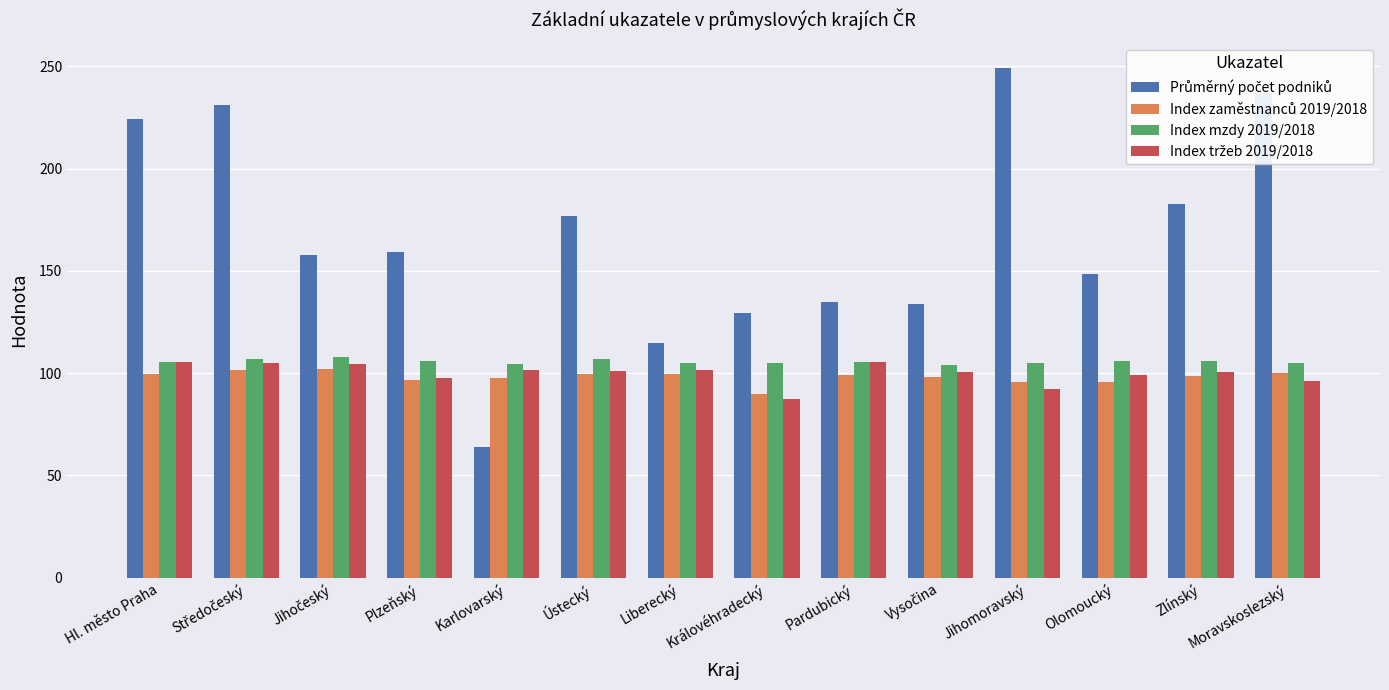

At how many categories does at least one series exceed 191?

4